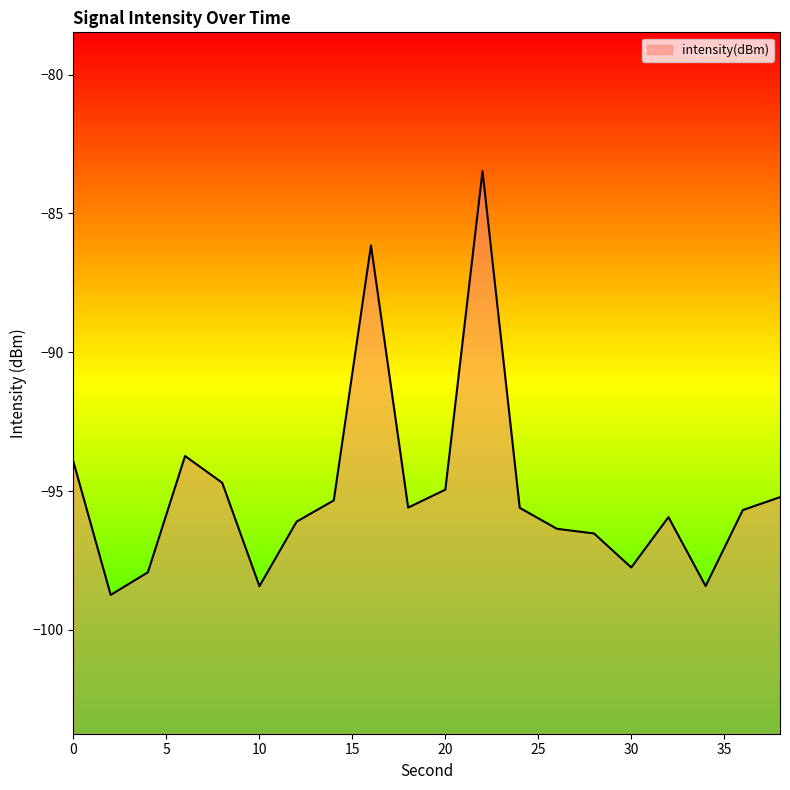

What is the smallest value displayed?

-98.7